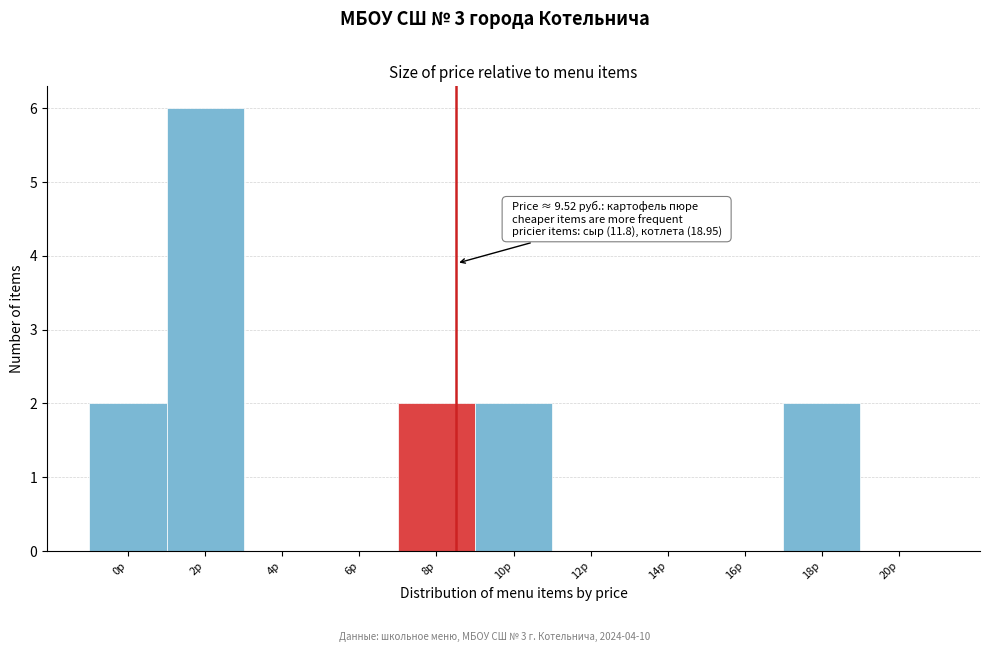

Reading right to left, extract all data points from this chart.

20р=0	18р=2	16р=0	14р=0	12р=0	10р=2	8р=2	6р=0	4р=0	2р=6	0р=2